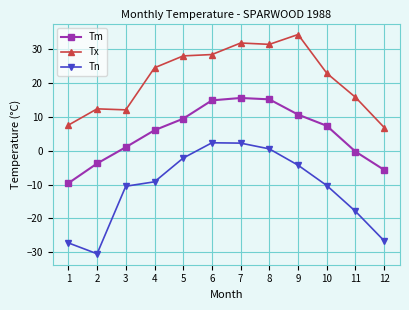

List the series in order of their peak value, highest first.

Tx, Tm, Tn